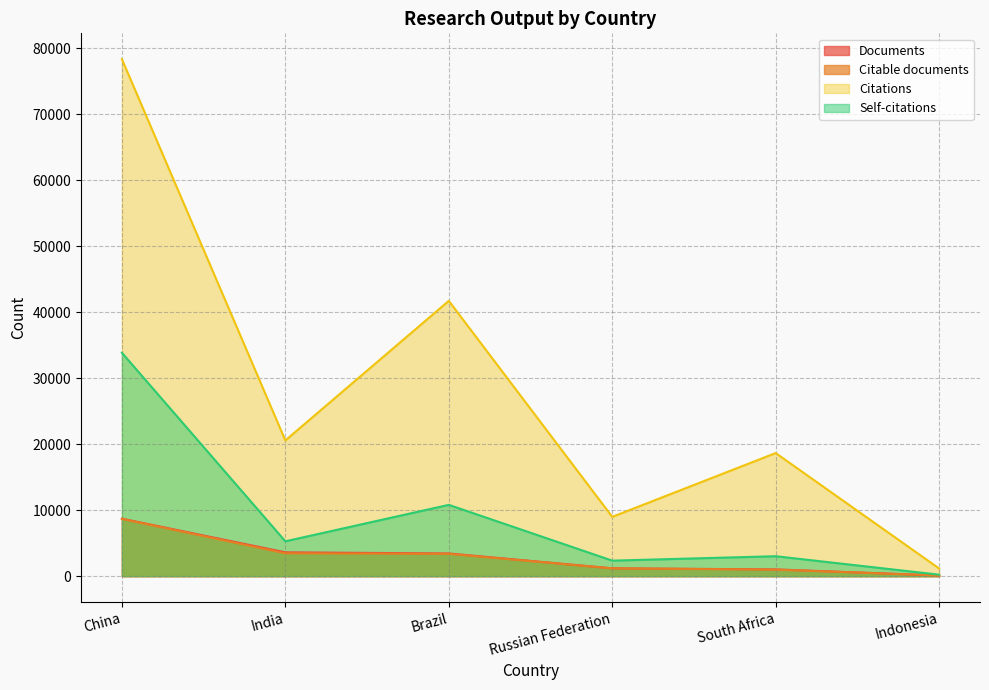

How many data points does each series have?

6